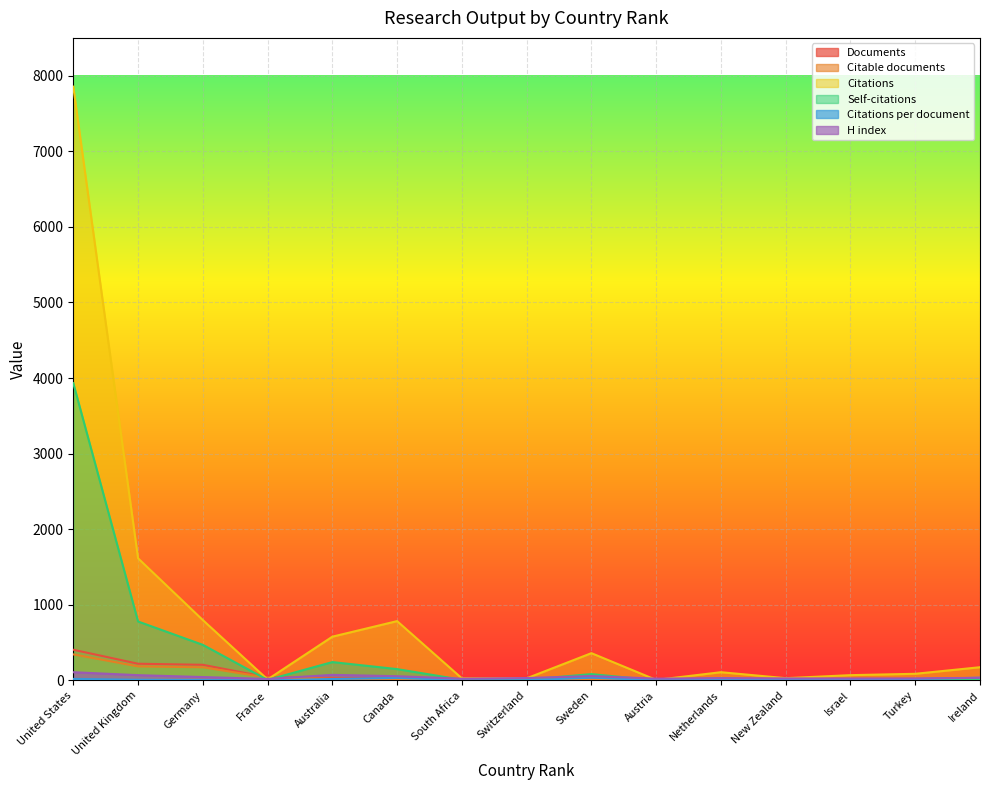

What is the total value across all series at Sweden?

556.0